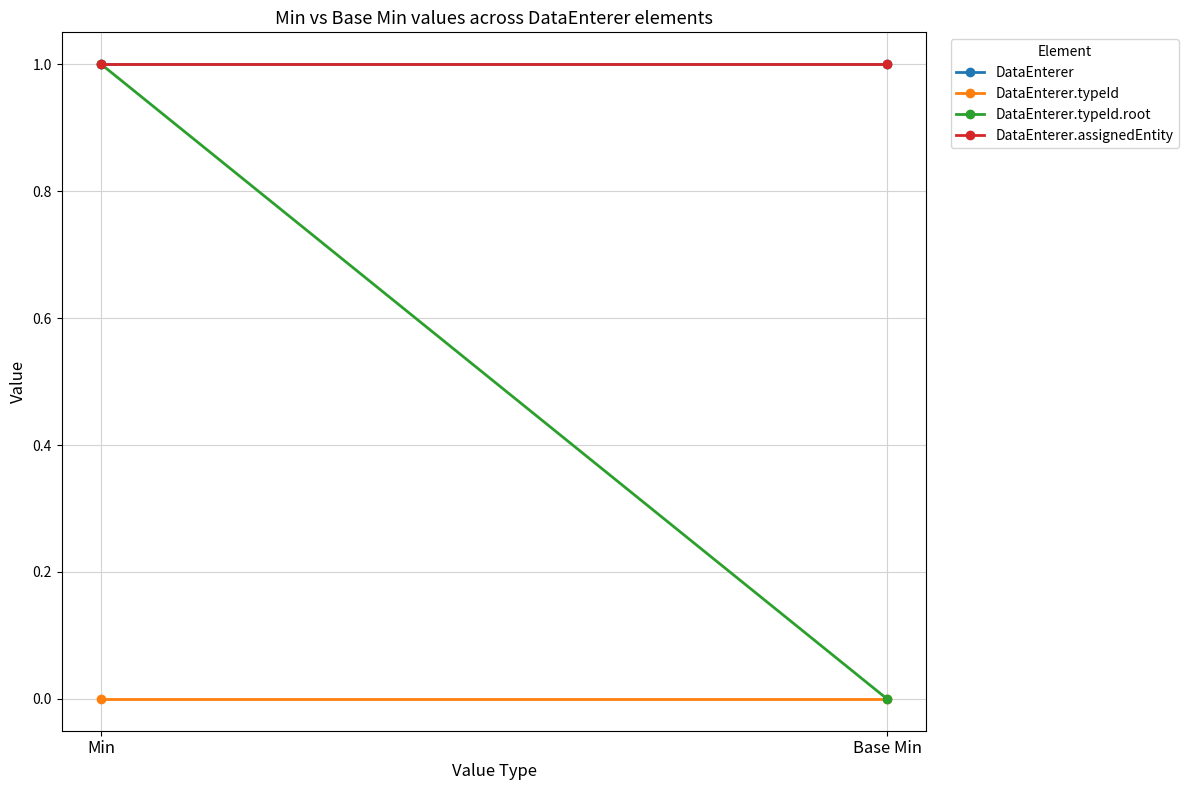

Which series has the widest spread of values?

DataEnterer.typeId.root